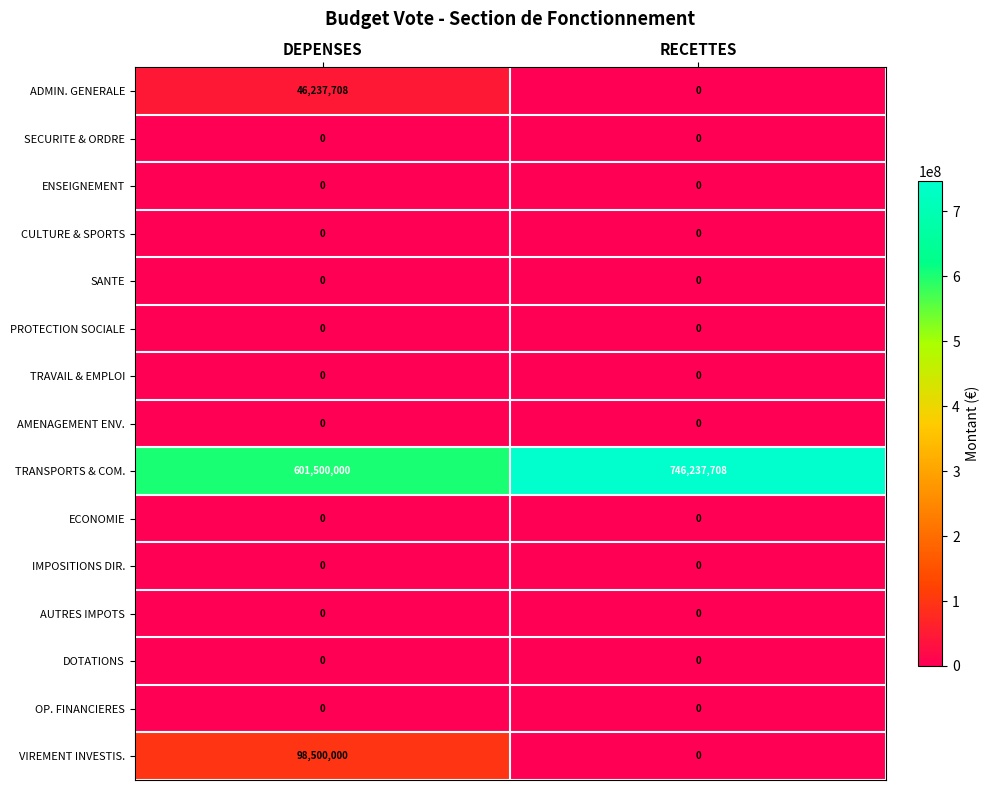

Reading left to right, extract all data points from this chart.

ADMIN. GENERALE: DEPENSES=46237708	RECETTES=0
SECURITE & ORDRE: DEPENSES=0	RECETTES=0
ENSEIGNEMENT: DEPENSES=0	RECETTES=0
CULTURE & SPORTS: DEPENSES=0	RECETTES=0
SANTE: DEPENSES=0	RECETTES=0
PROTECTION SOCIALE: DEPENSES=0	RECETTES=0
TRAVAIL & EMPLOI: DEPENSES=0	RECETTES=0
AMENAGEMENT ENV.: DEPENSES=0	RECETTES=0
TRANSPORTS & COM.: DEPENSES=601500000	RECETTES=746237708
ECONOMIE: DEPENSES=0	RECETTES=0
IMPOSITIONS DIR.: DEPENSES=0	RECETTES=0
AUTRES IMPOTS: DEPENSES=0	RECETTES=0
DOTATIONS: DEPENSES=0	RECETTES=0
OP. FINANCIERES: DEPENSES=0	RECETTES=0
VIREMENT INVESTIS.: DEPENSES=98500000	RECETTES=0